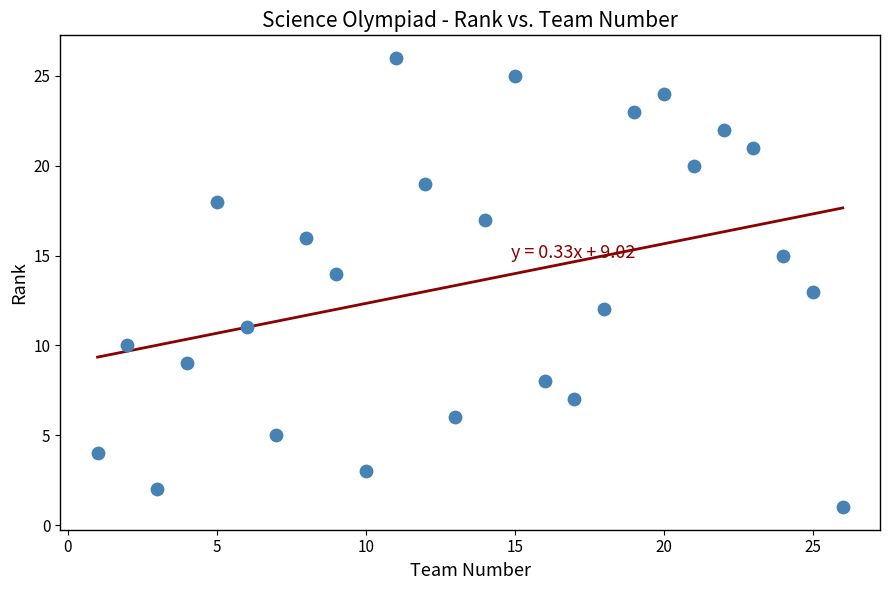

What is the range of X values (max minus min)?

25